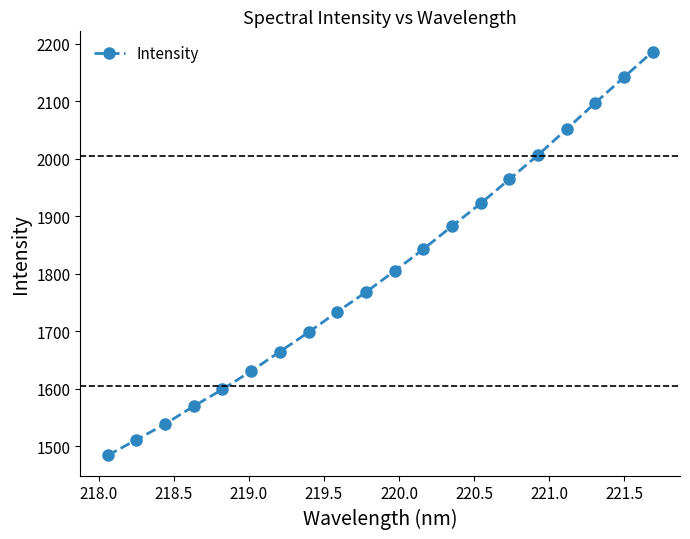

What is the sum of all values?

36099.7